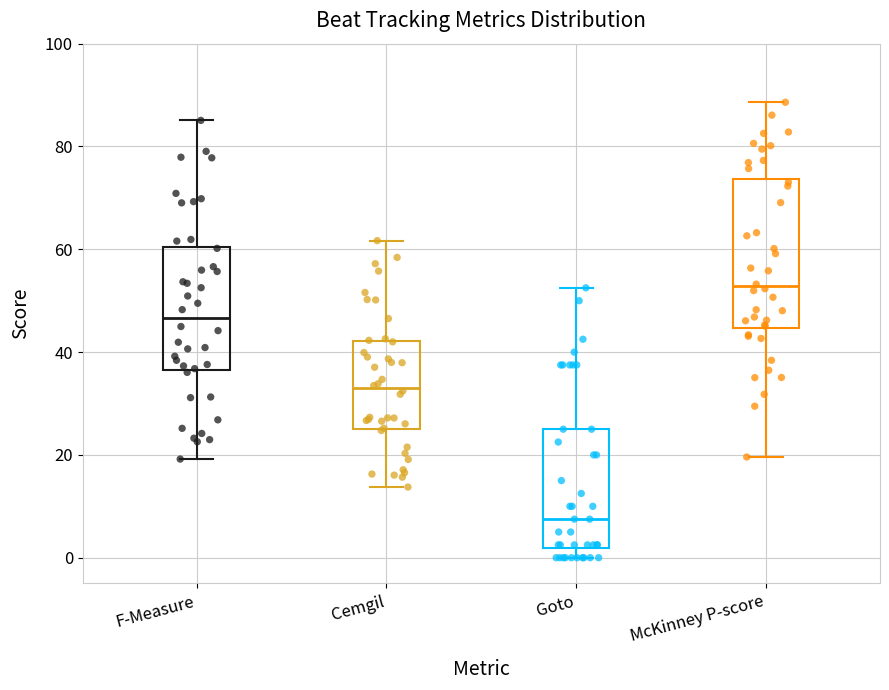

Where does the lower whisker of the box for McKinney P-score end on the y-axis? The values are not printed on the chart, so give them approximately, as read against the axis.

20